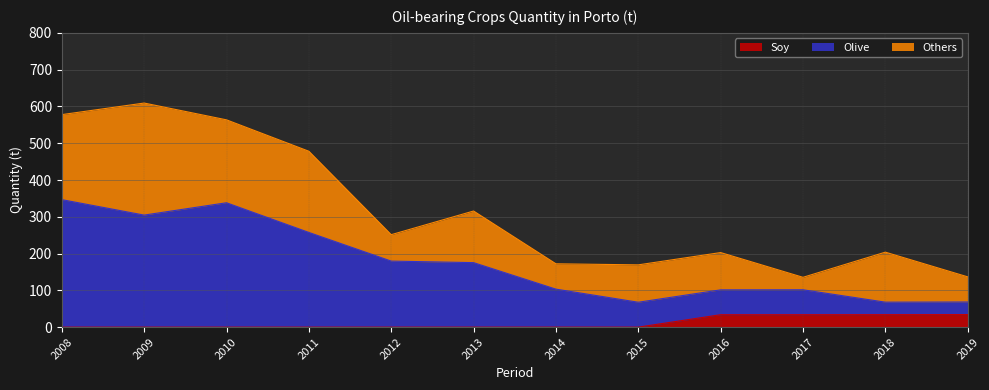

What are all the series names shown in the legend?

Soy, Olive, Others